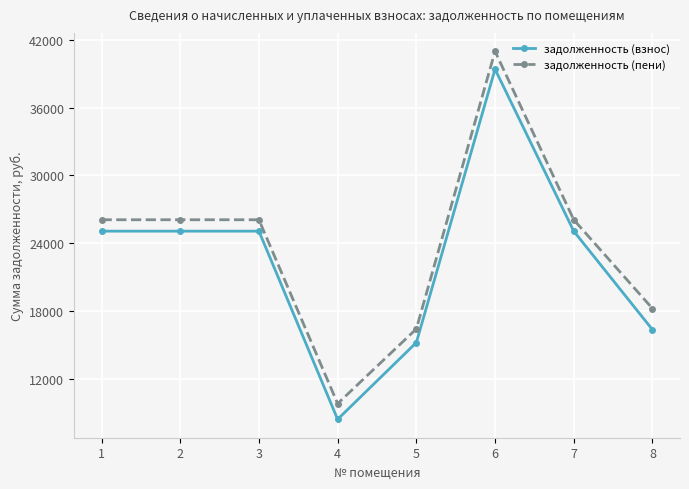

True or false: задолженность (пени) and задолженность (взнос) cross at least once.

False